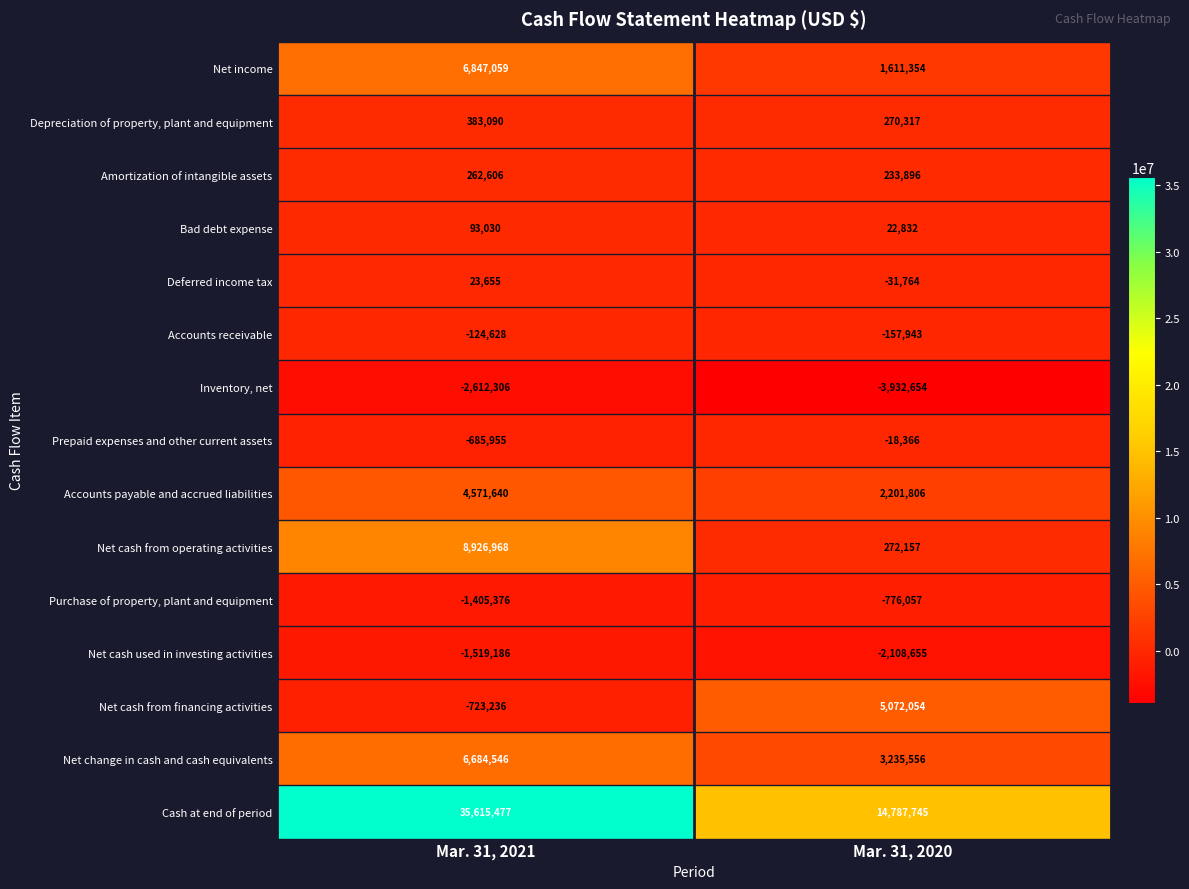

What is the lowest value of the Accounts payable and accrued liabilities series?

2201806